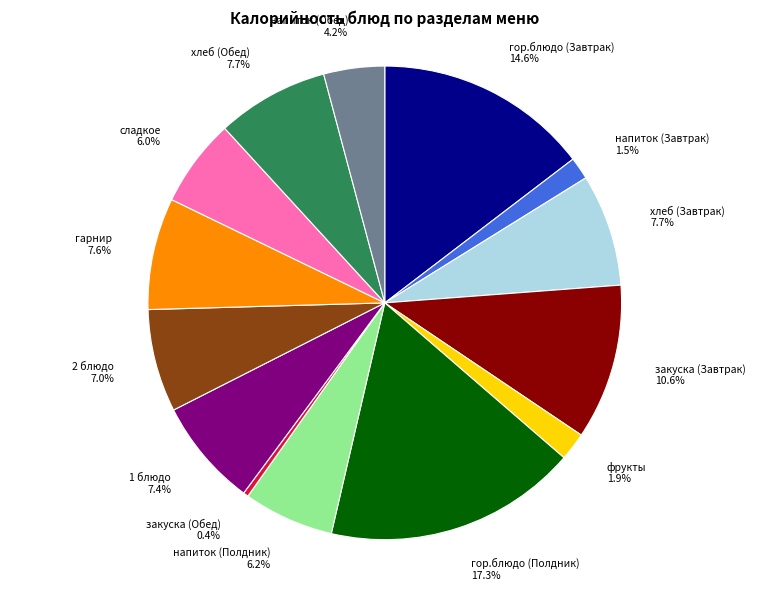

Combined, do напиток (Полдник) and фрукты account for over 50%?

No